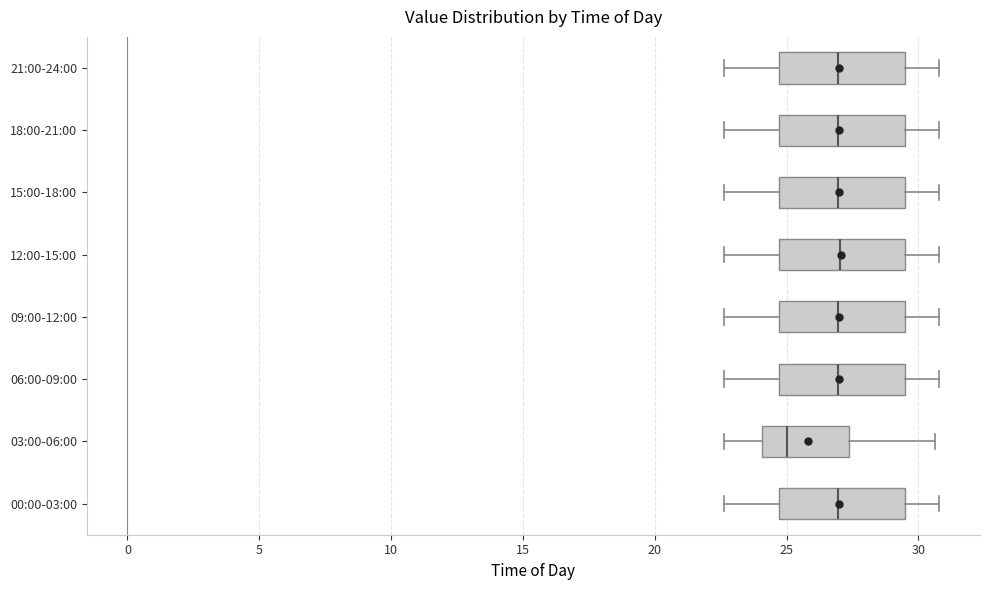

Reading bottom to top, transcribe this box plot: for each box, give where its median line is, the range the box spans, and where its two whiskers end, as read against the x-axis. The values are not printed on the chart, so give them approximately, as read against the axis.

00:00-03:00: median 27.0, box 24.5 to 29.5, whiskers 22.5 to 31.0
03:00-06:00: median 25.0, box 24.0 to 27.5, whiskers 22.5 to 30.5
06:00-09:00: median 27.0, box 24.5 to 29.5, whiskers 22.5 to 31.0
09:00-12:00: median 27.0, box 24.5 to 29.5, whiskers 22.5 to 31.0
12:00-15:00: median 27.0, box 24.5 to 29.5, whiskers 22.5 to 31.0
15:00-18:00: median 27.0, box 24.5 to 29.5, whiskers 22.5 to 31.0
18:00-21:00: median 27.0, box 24.5 to 29.5, whiskers 22.5 to 31.0
21:00-24:00: median 27.0, box 24.5 to 29.5, whiskers 22.5 to 31.0